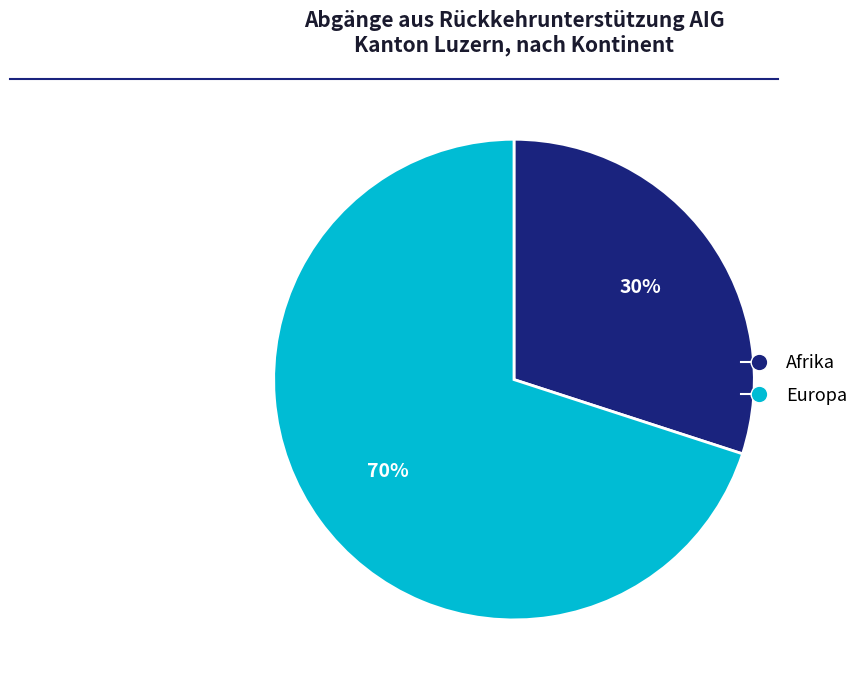

How many slices are in this pie chart?

2